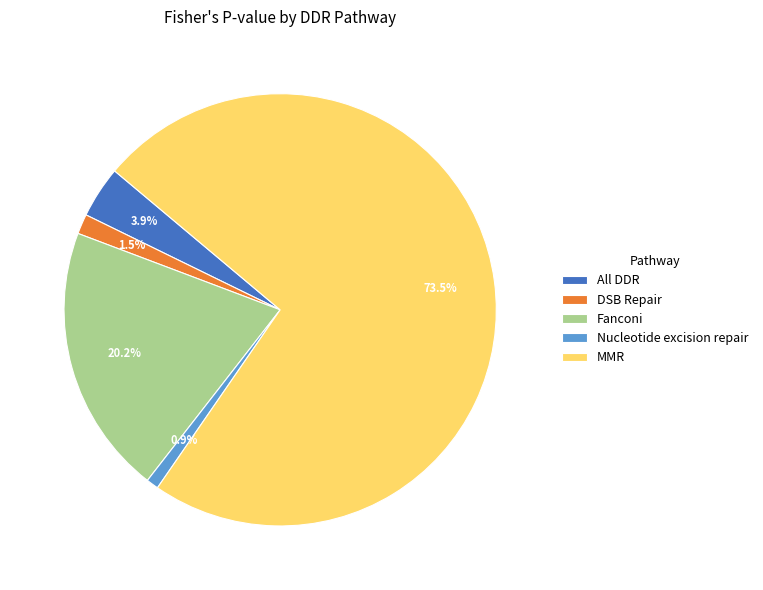

Is it true that Fanconi is 26% of the pie?

False